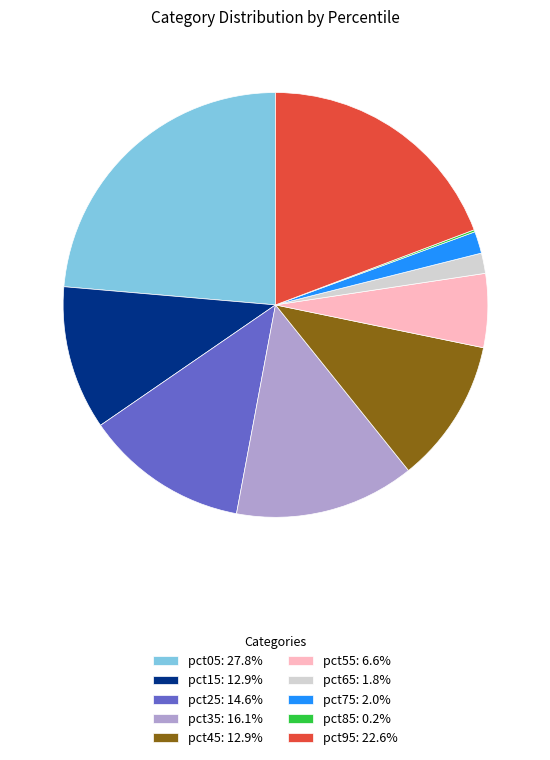

Combined, do pct75: 2.0% and pct25: 14.6% account for over 50%?

No